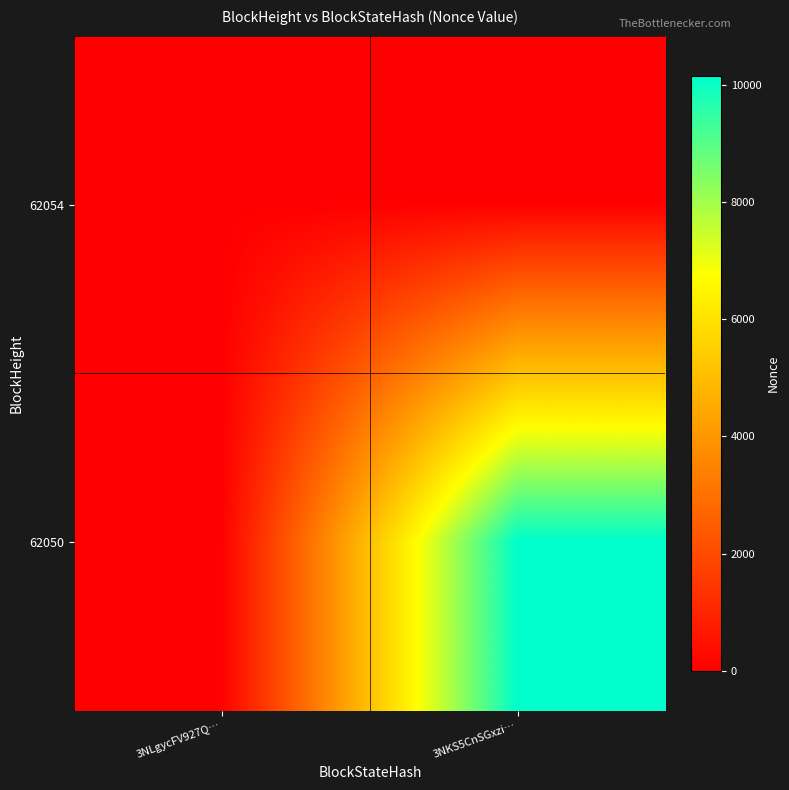

Between 3NKS5CnSGxzi… and 3NLgycFV927Q…, which is larger?

3NKS5CnSGxzi…